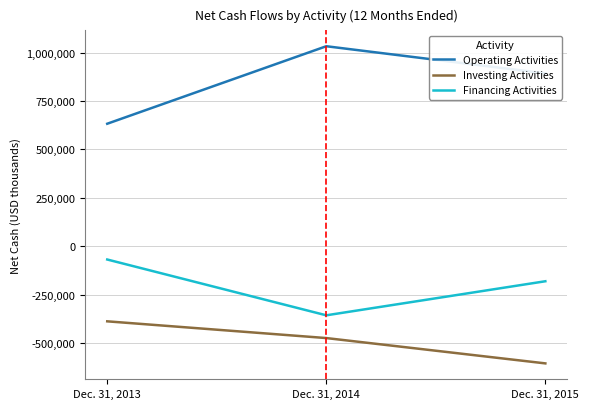

List the series in order of their overall mean, highest first.

Operating Activities, Financing Activities, Investing Activities